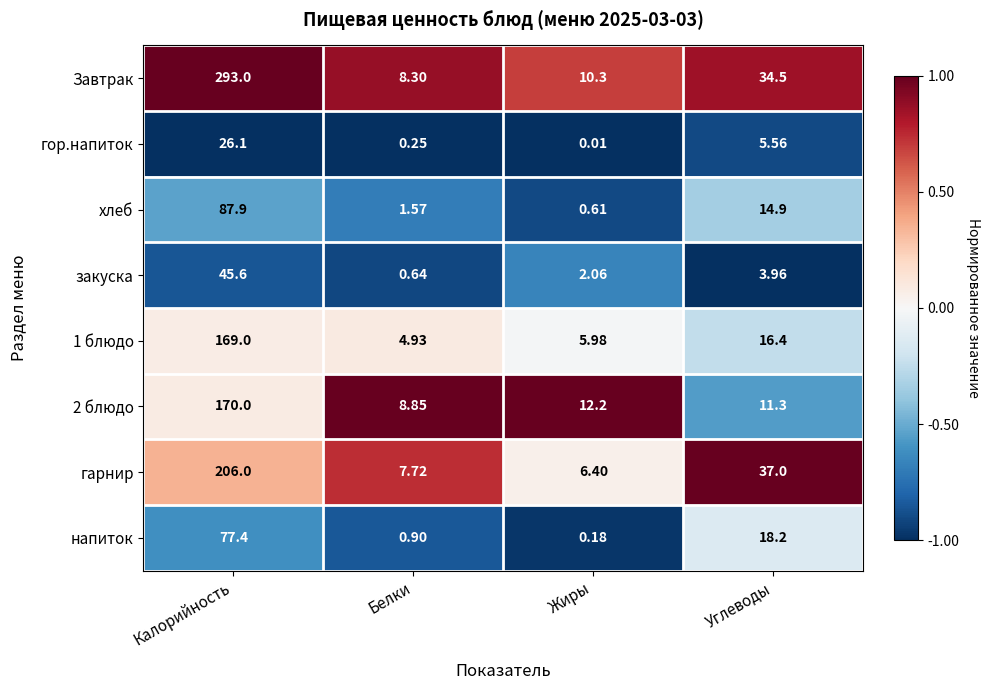

Which series has the largest total across all categories?

Завтрак